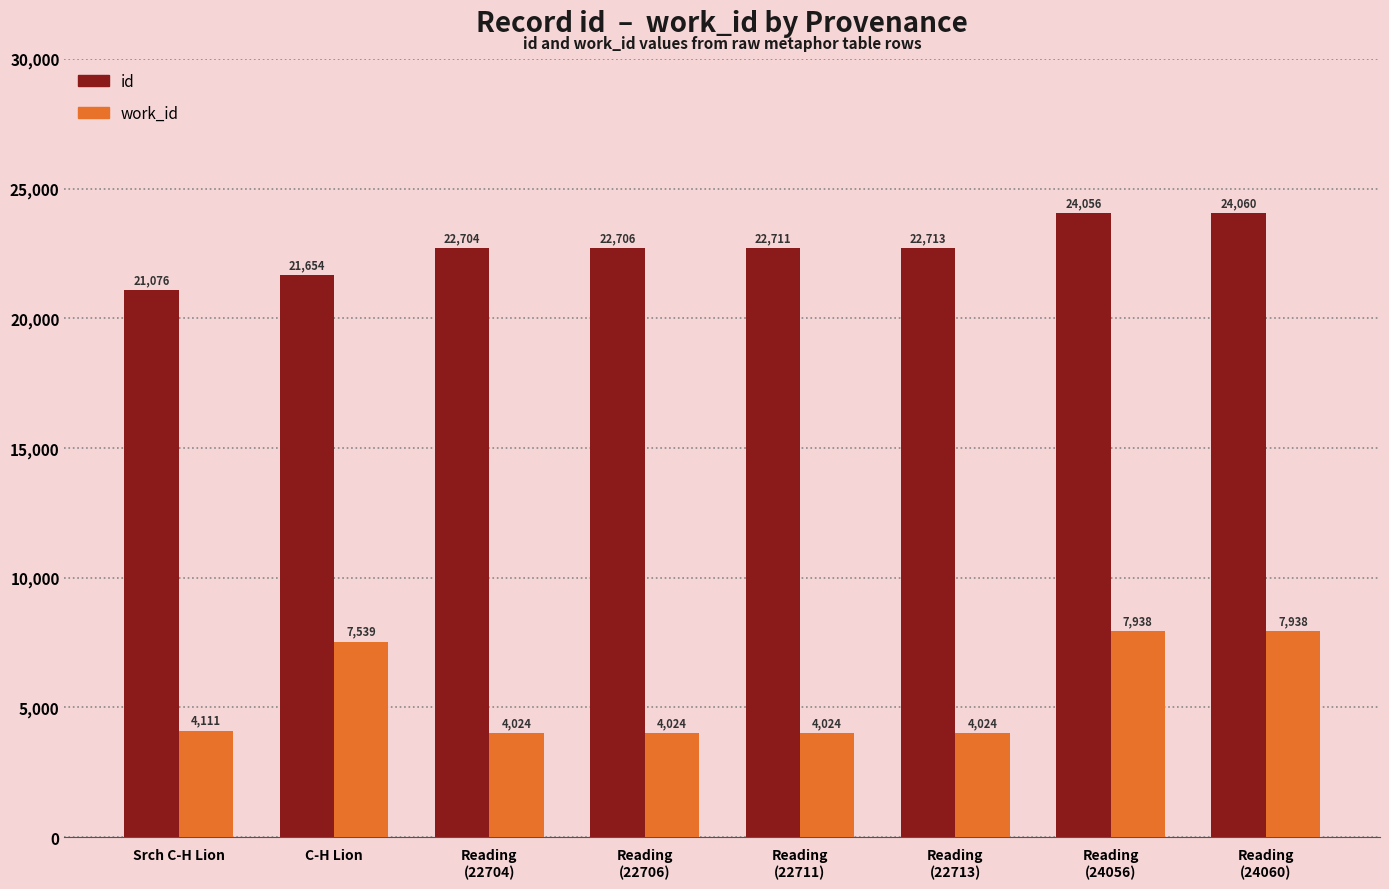

What is the difference between the maximum and minimum values in the work_id series?

3914